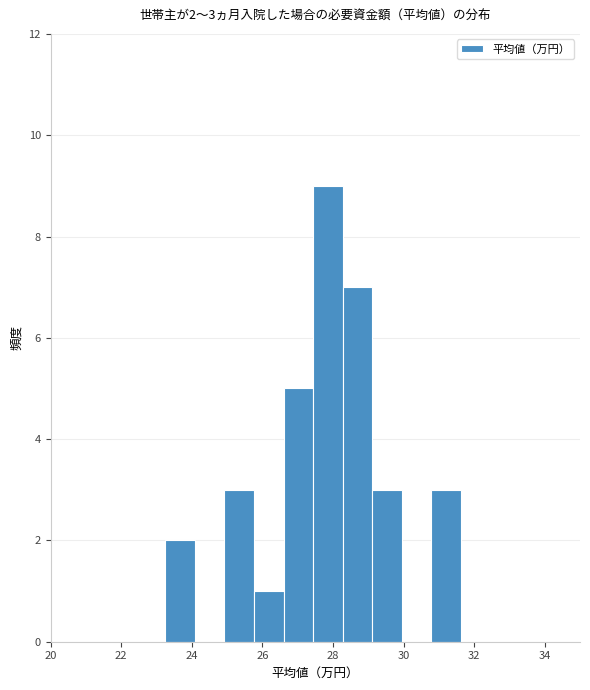

Over which range of the x-axis is the bar tallest?

27.4 to 28.2